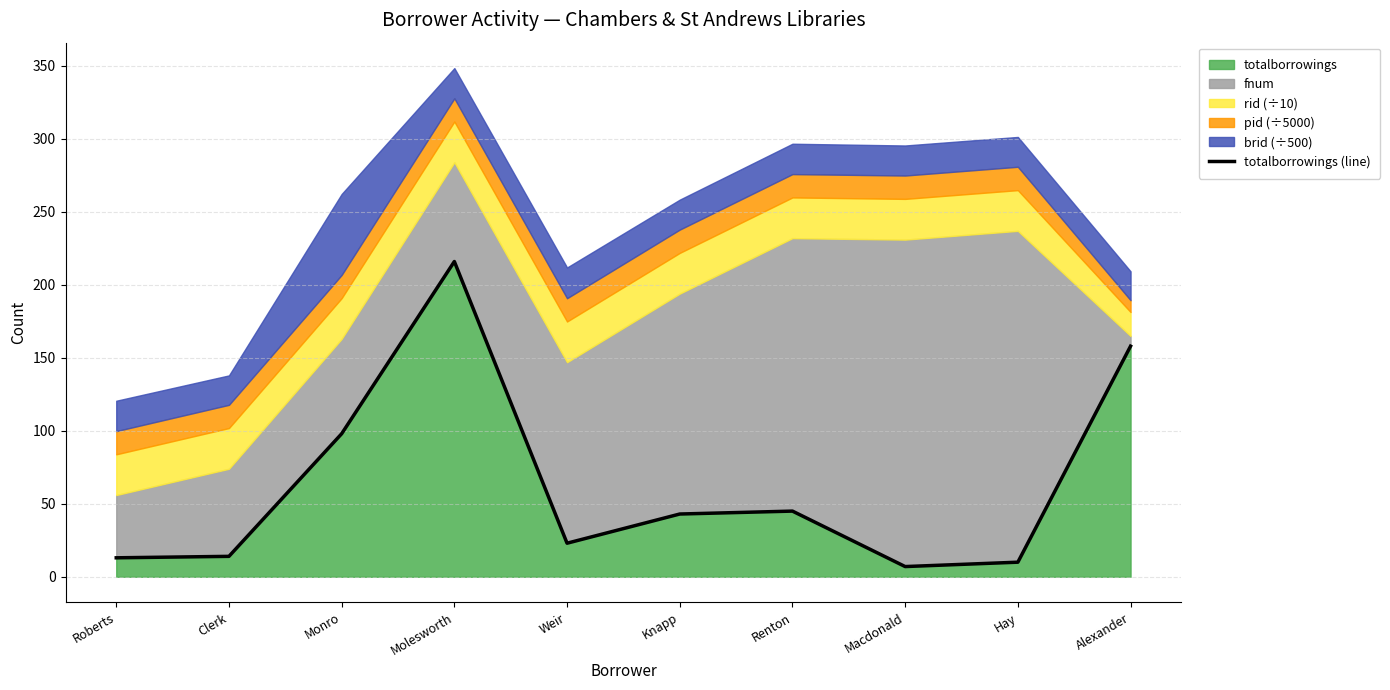

Reading right to left, what are all the values shown in this chart?

158	10	7	45	43	23	216	98	14	13